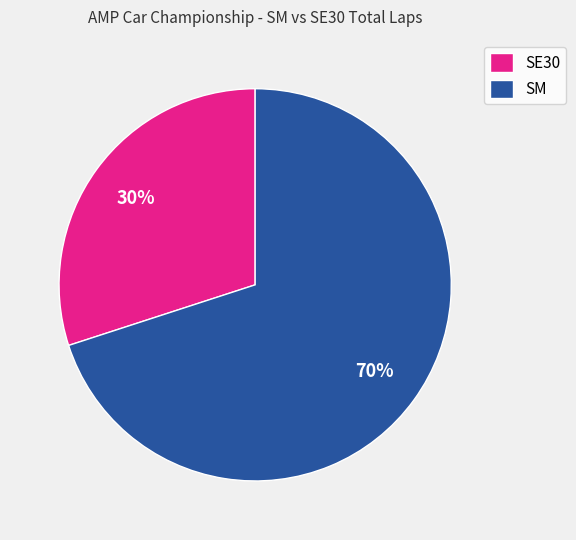

Is SE30 the majority of the pie?

No